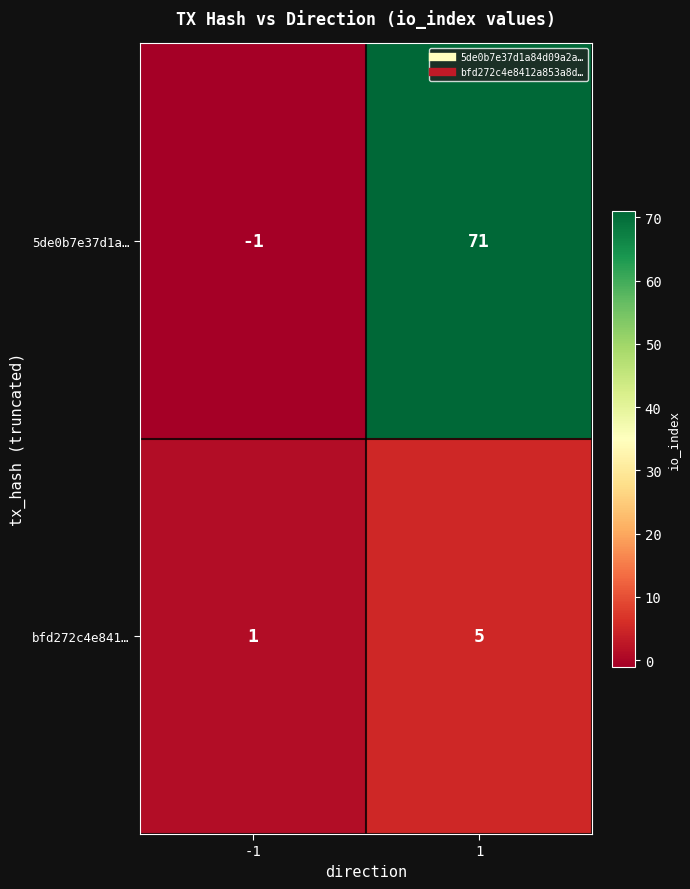

Rank the series by their maximum value, from highest to lowest.

5de0b7e37d1a…, bfd272c4e841…